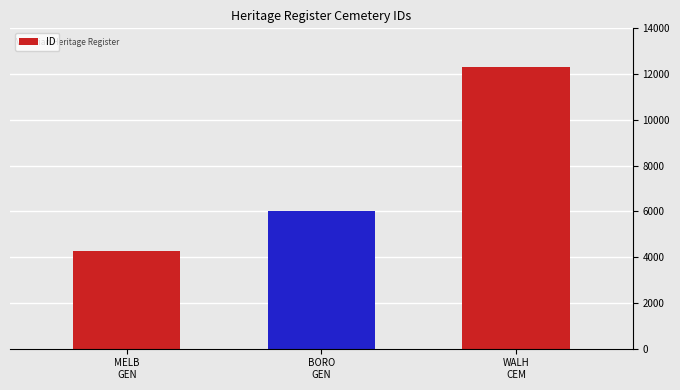

What is the label of the 3rd bar from the left?

WALH
CEM